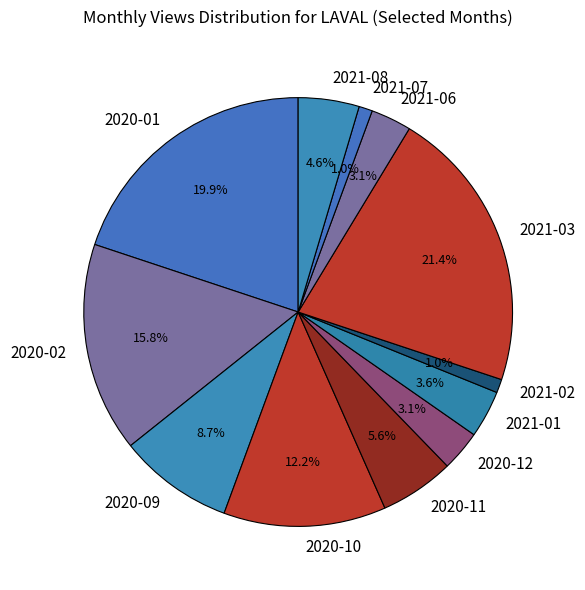

What percentage do 2020-01 and 2020-02 together represent?

35.7%